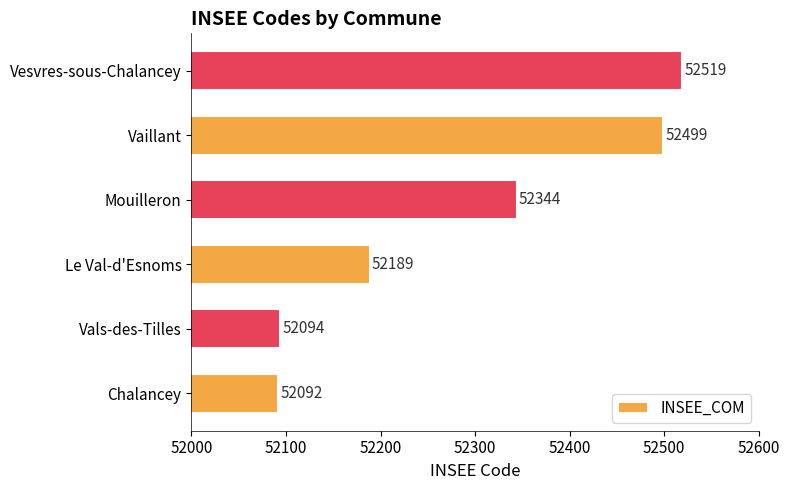

At which category does the chart reach its peak across all series?

Vesvres-sous-Chalancey